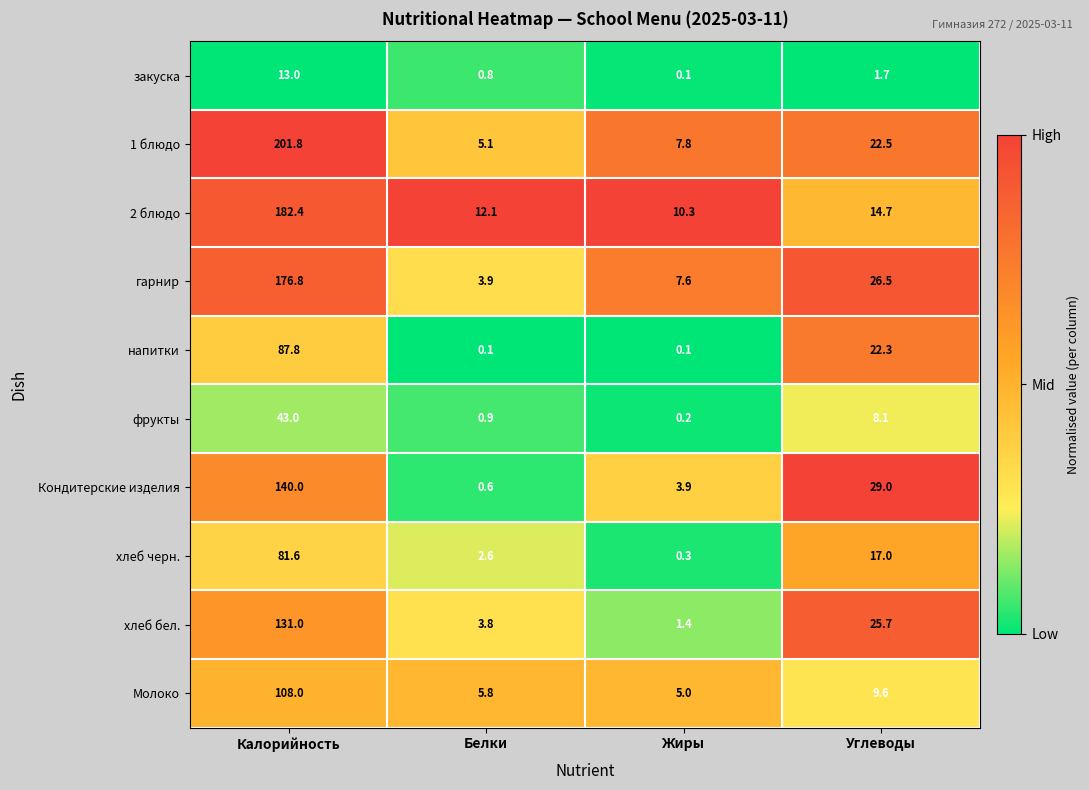

What is the difference between the second highest and minimum values in the хлеб бел. series?

24.3